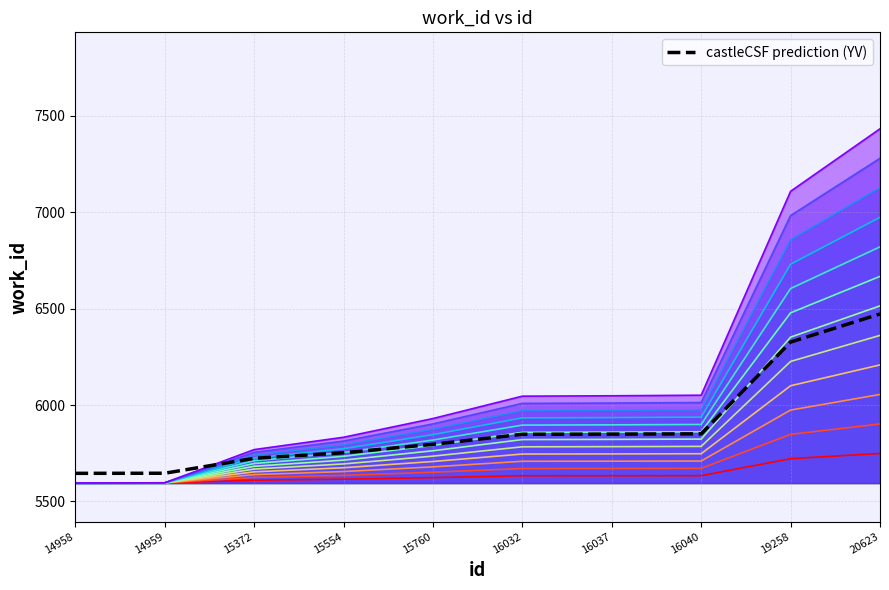

List the labels in order of value, largest first.

20623, 19258, 16040, 16037, 16032, 15760, 15554, 15372, 14959, 14958